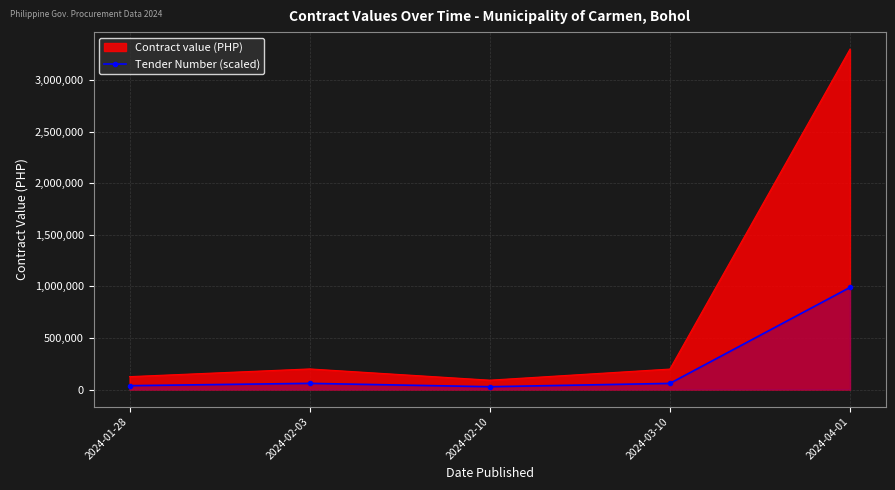

Rank the series by their average value, from highest to lowest.

Contract value (PHP), Tender Number (scaled)